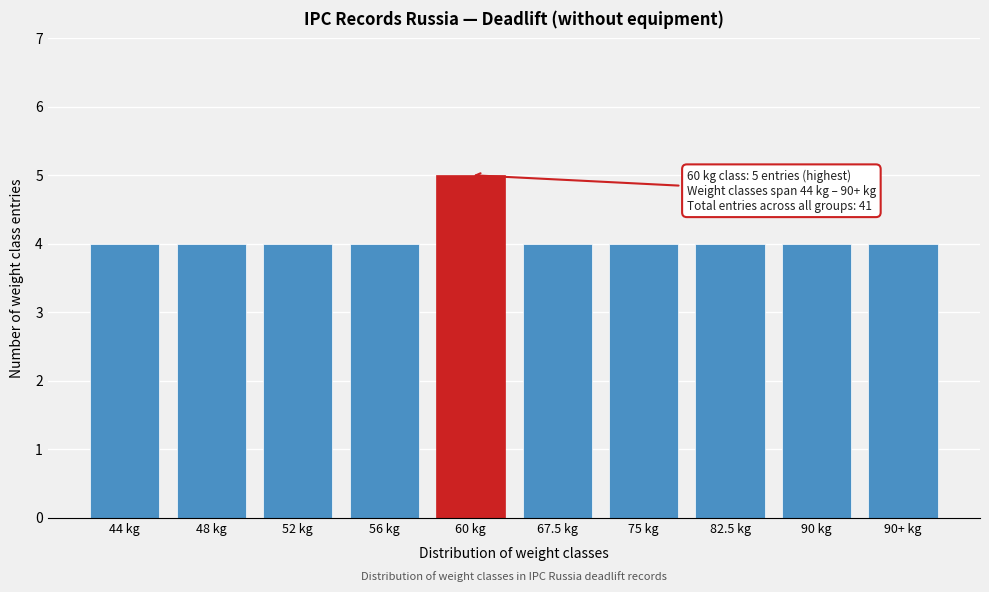

Reading left to right, extract all data points from this chart.

44 kg=4	48 kg=4	52 kg=4	56 kg=4	60 kg=5	67.5 kg=4	75 kg=4	82.5 kg=4	90 kg=4	90+ kg=4